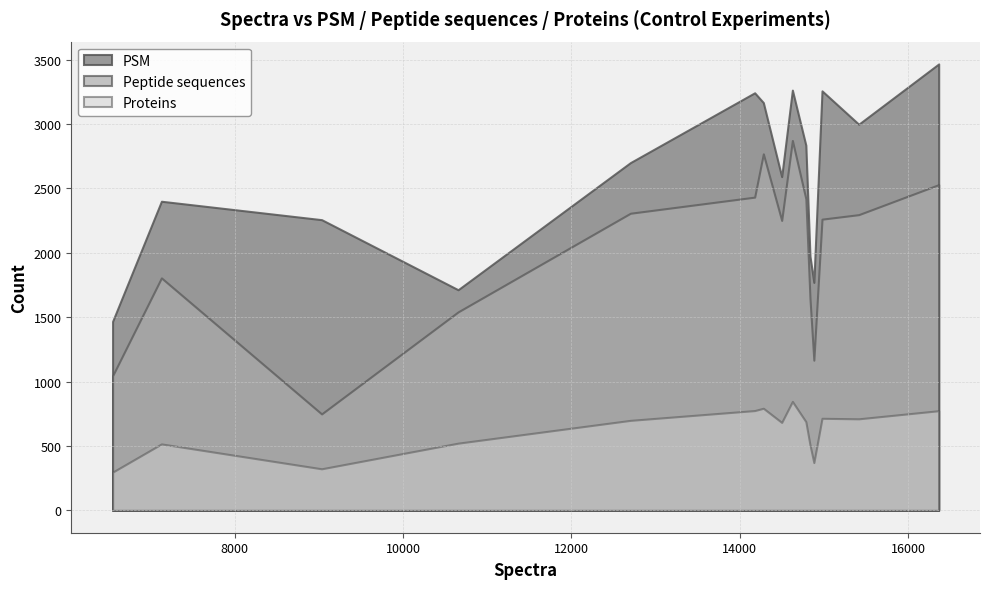

Rank the series by their maximum value, from lowest to highest.

Proteins, Peptide sequences, PSM